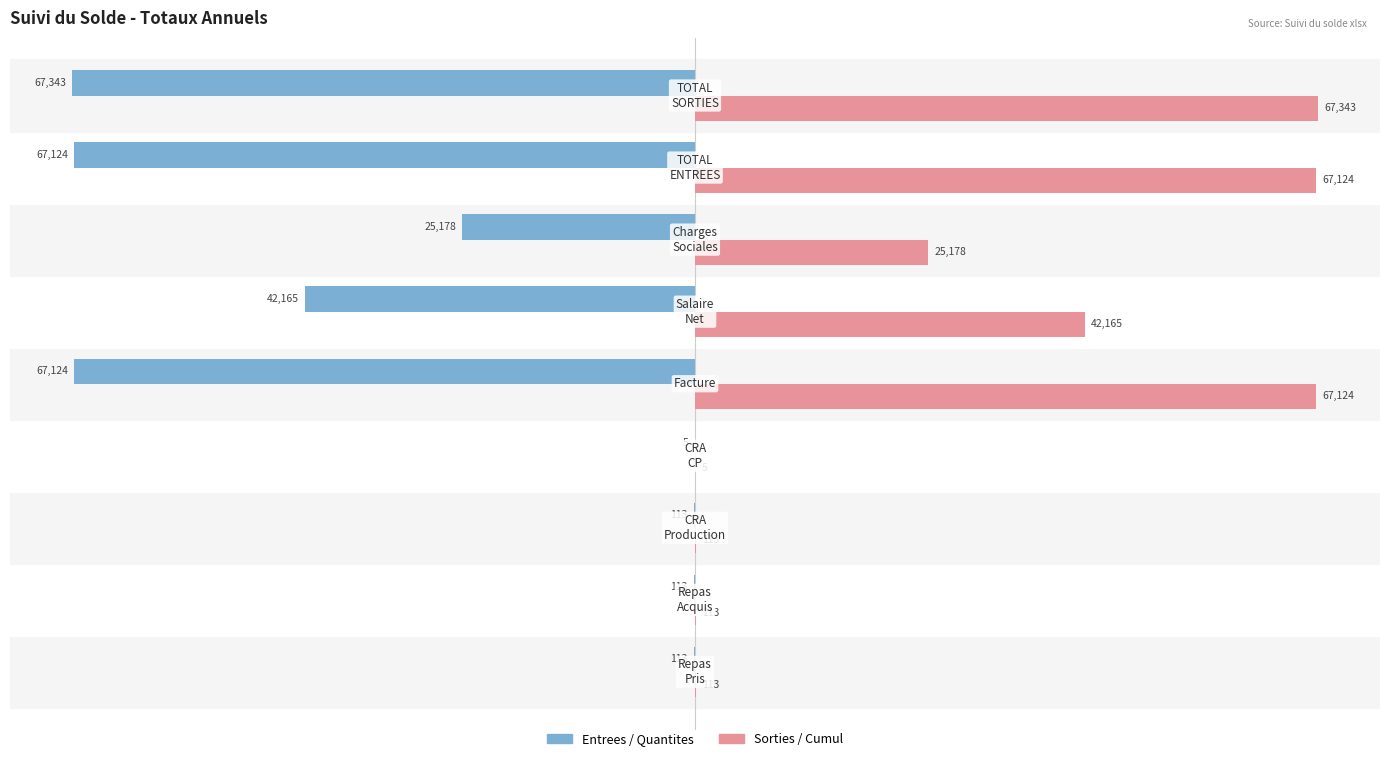

What is the maximum value for Sorties / Cumul?

67343.2